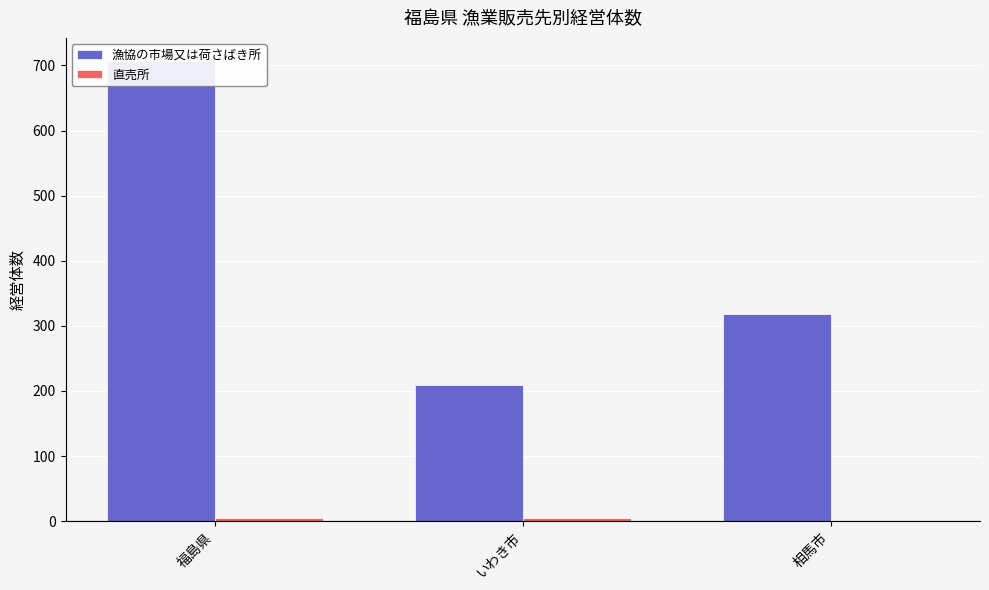

What is the maximum value for 直売所?

5